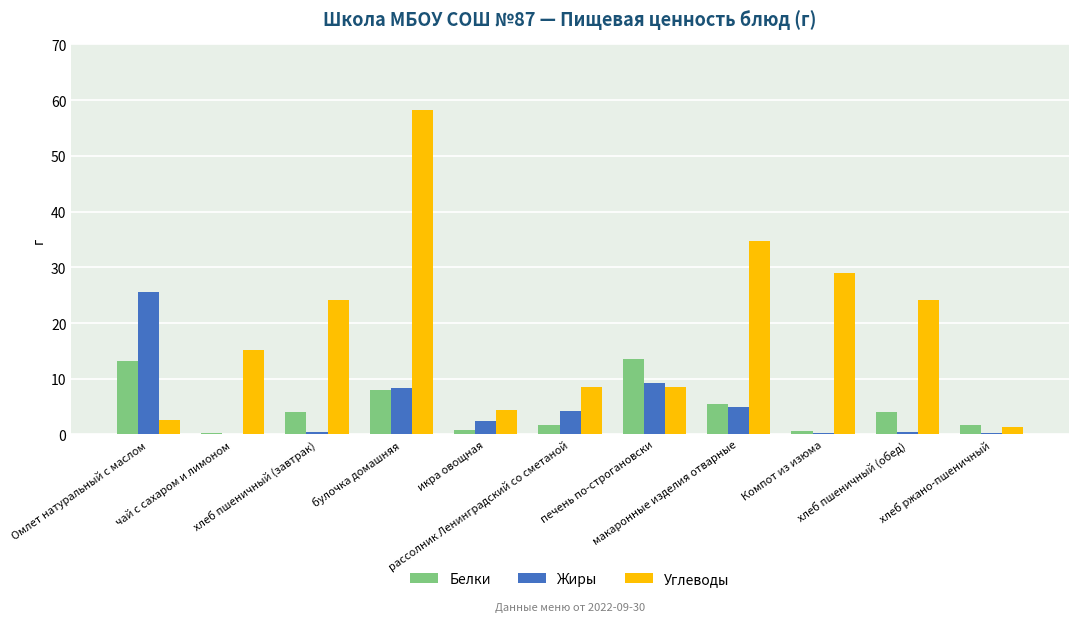

What are all the series names shown in the legend?

Белки, Жиры, Углеводы